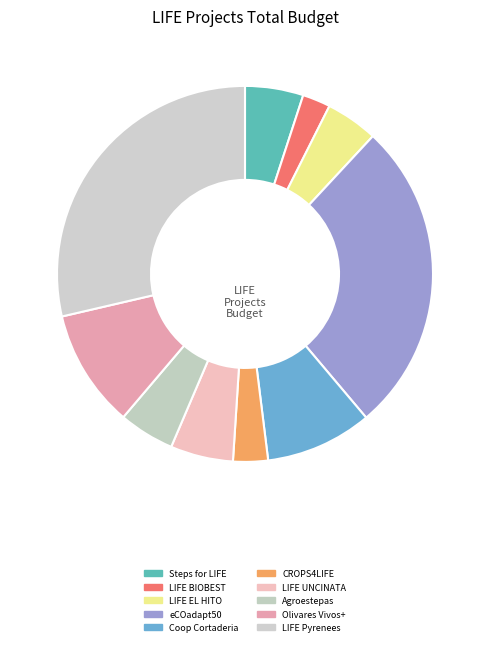

Do Agroestepas and LIFE BIOBEST together represent more than half of the pie?

No